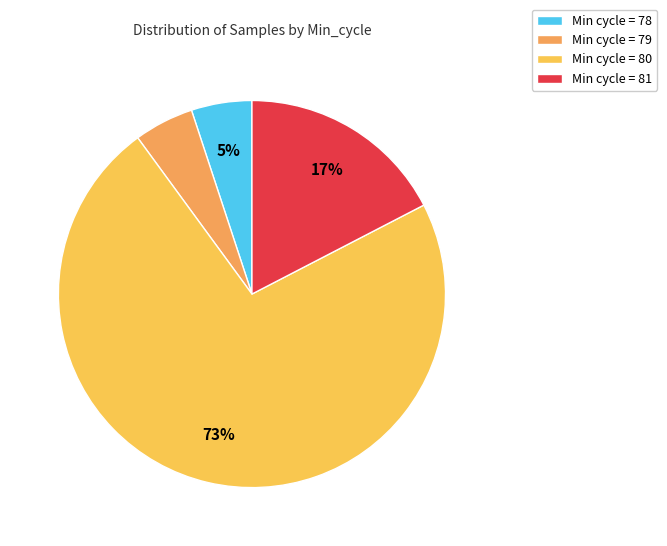

Count the number of slices in the pie.

4